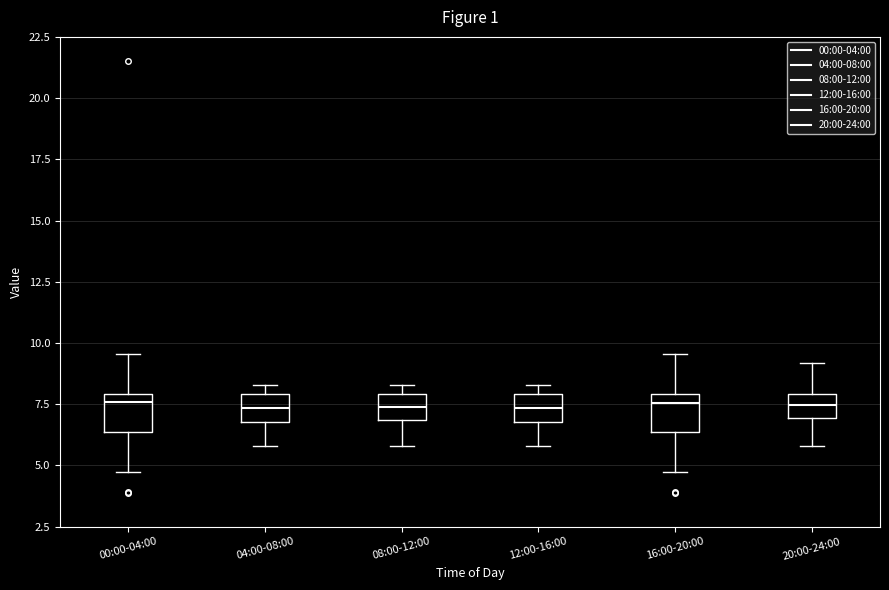

Reading left to right, read every box against the y-axis: the position of its median line, the range the box covers, and the ends of its whiskers. The values are not printed on the chart, so give them approximately, as read against the axis.

00:00-04:00: median 7.5, box 6.5 to 8.0, whiskers 4.5 to 9.5
04:00-08:00: median 7.5, box 7.0 to 8.0, whiskers 6.0 to 8.5
08:00-12:00: median 7.5, box 7.0 to 8.0, whiskers 6.0 to 8.5
12:00-16:00: median 7.5, box 7.0 to 8.0, whiskers 6.0 to 8.5
16:00-20:00: median 7.5, box 6.5 to 8.0, whiskers 4.5 to 9.5
20:00-24:00: median 7.5, box 7.0 to 8.0, whiskers 6.0 to 9.0